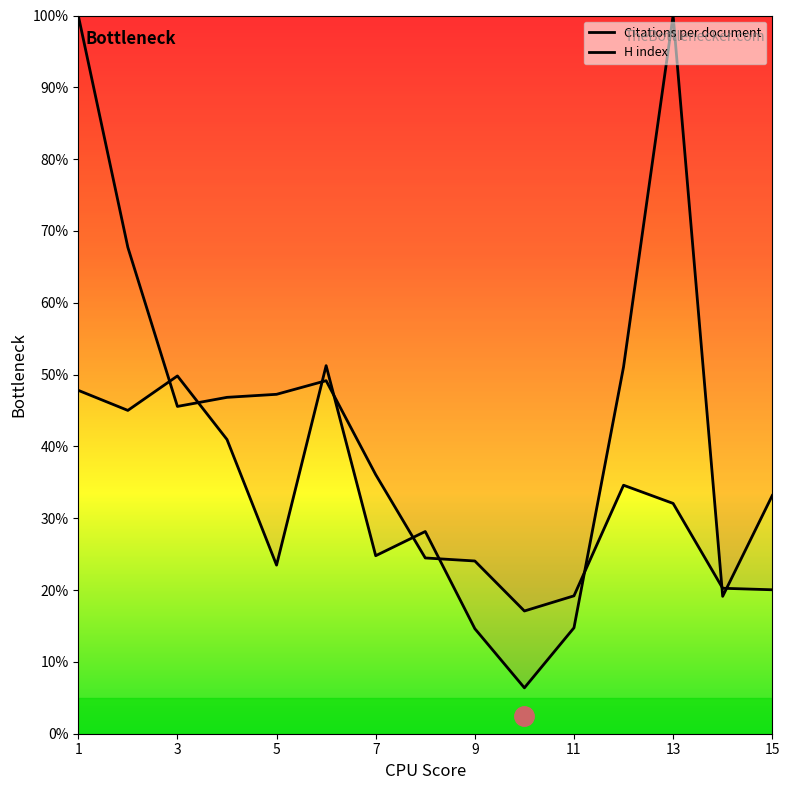

Count the number of categories in the chart.

15